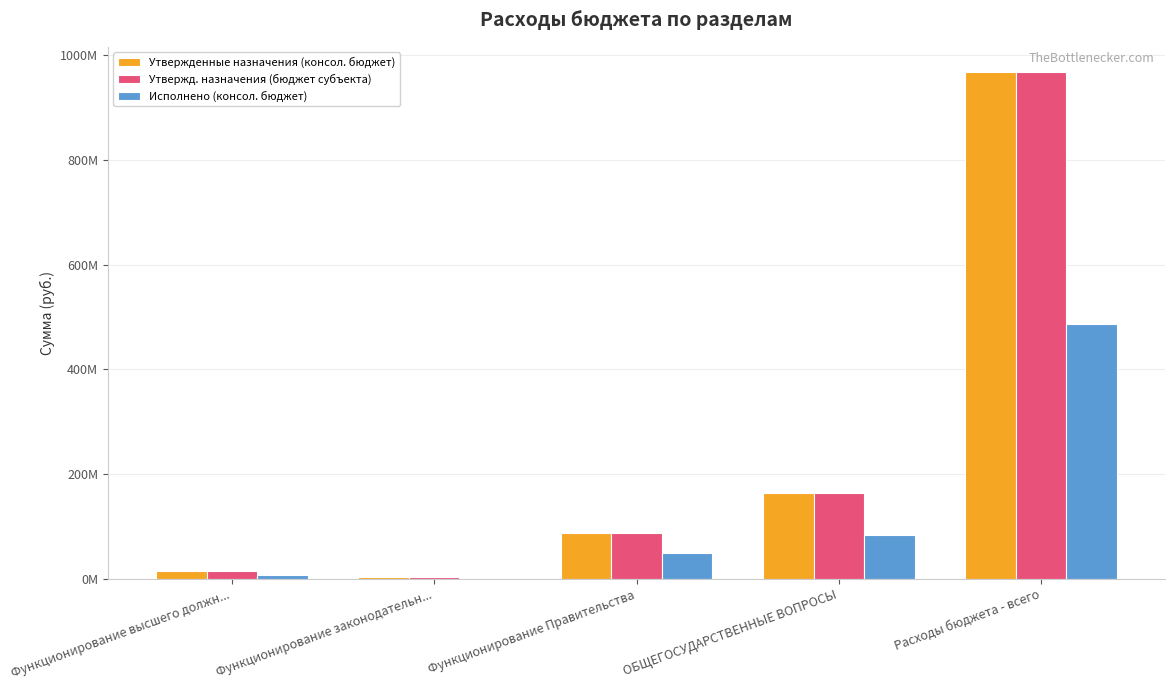

Which series has the largest total across all categories?

Утвержденные назначения (консол. бюджет)